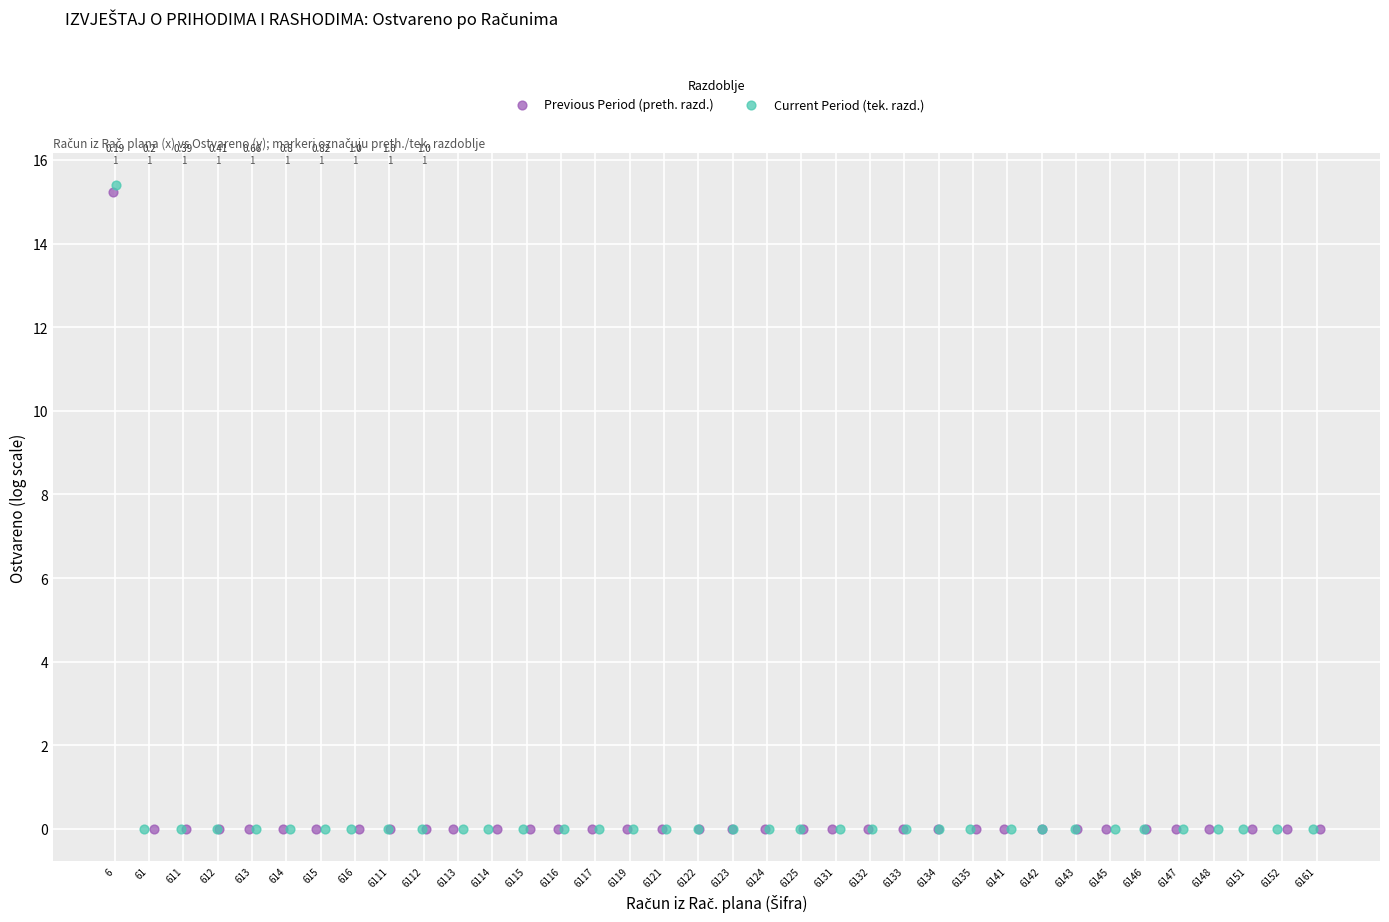

Which series has the widest spread of Y values?

Current Period (tek. razd.)